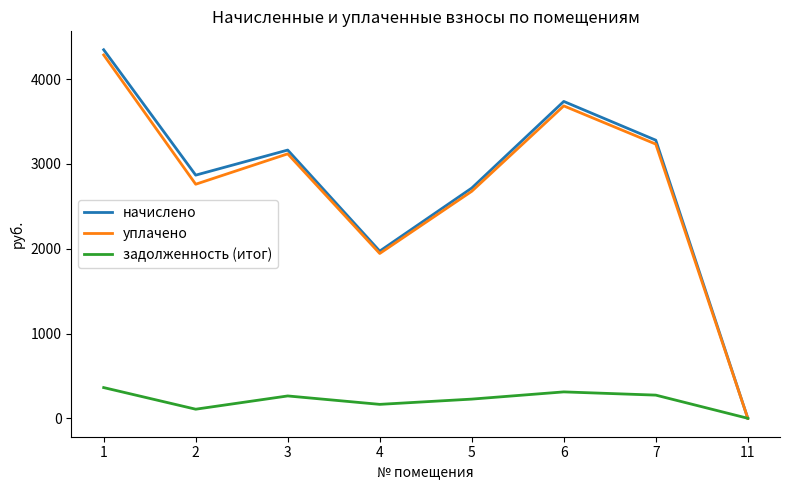

Which series changed the most between 1 and 7?

начислено